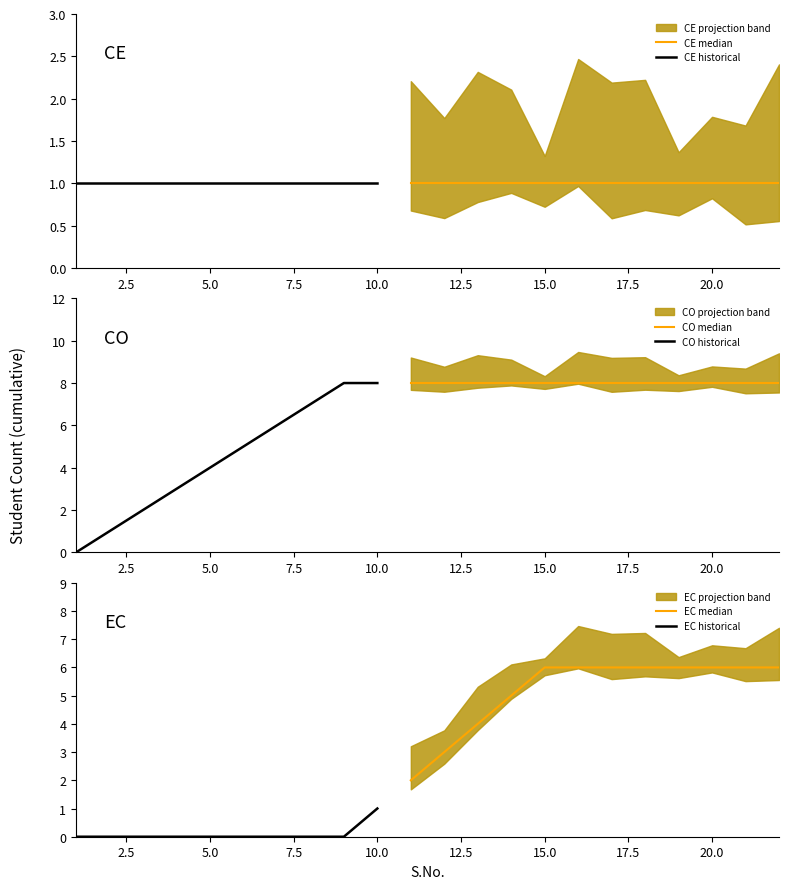

What is the greatest value displayed?

8